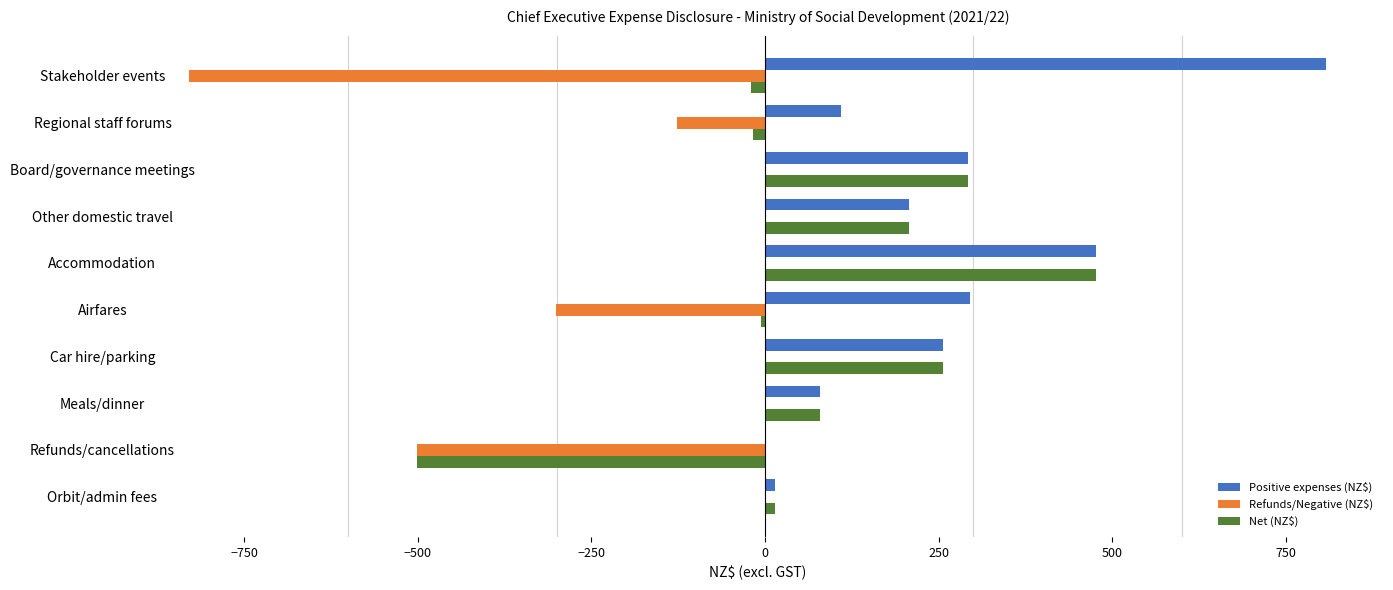

What is the average value of the Net (NZ$) series?

78.0